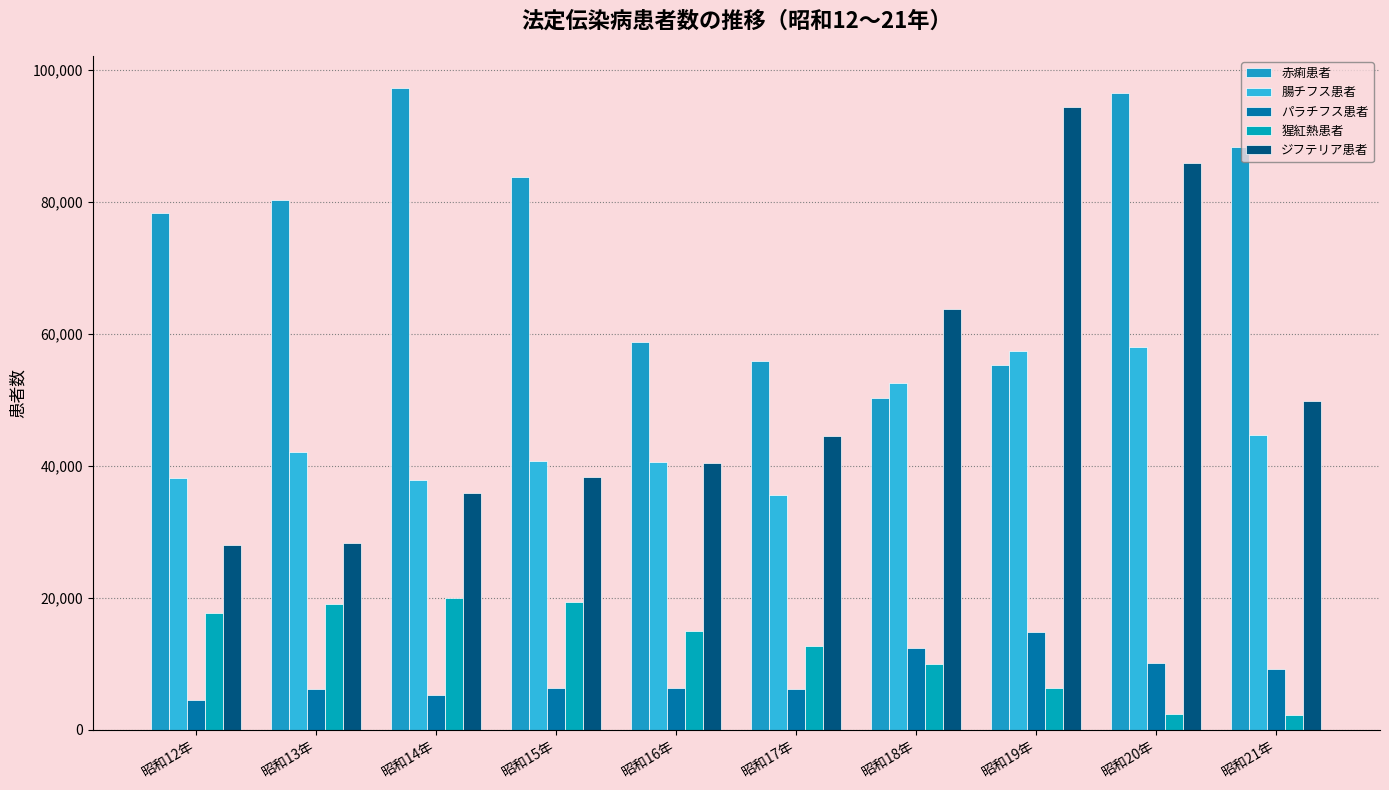

Rank the series by their maximum value, from highest to lowest.

赤痢患者, ジフテリア患者, 腸チフス患者, 猩紅熱患者, パラチフス患者